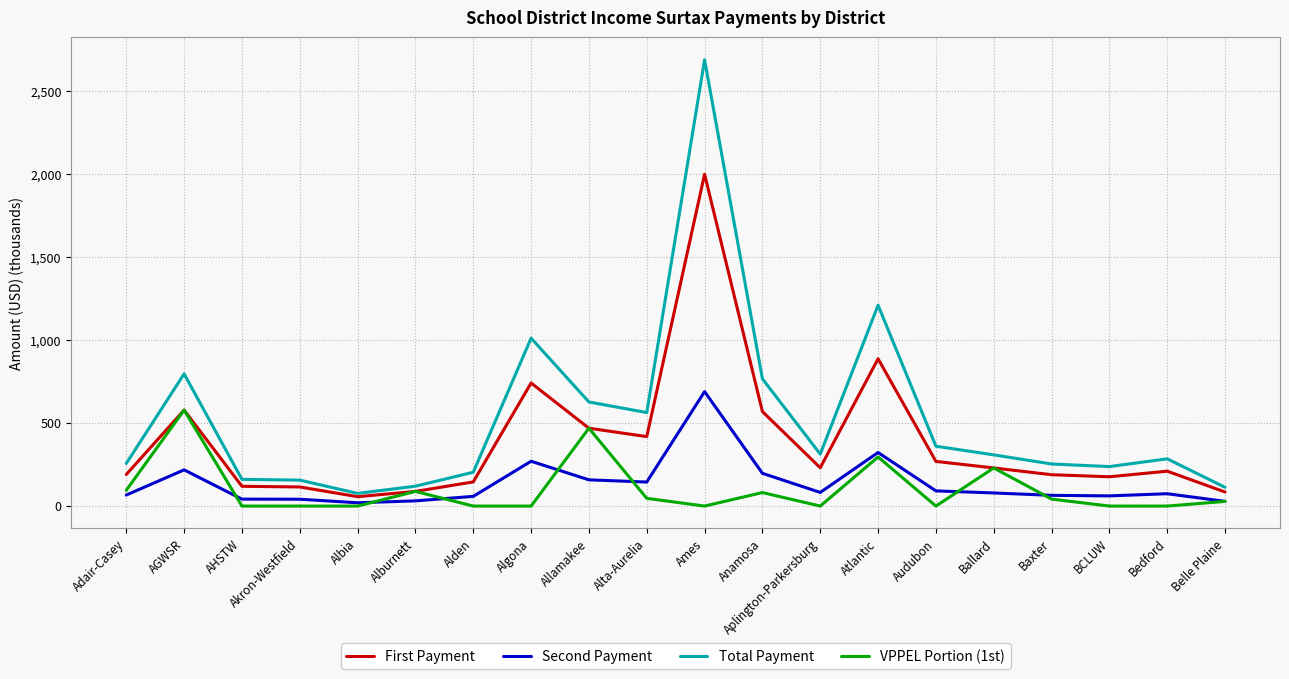

Which category has the highest value across all series?

Ames